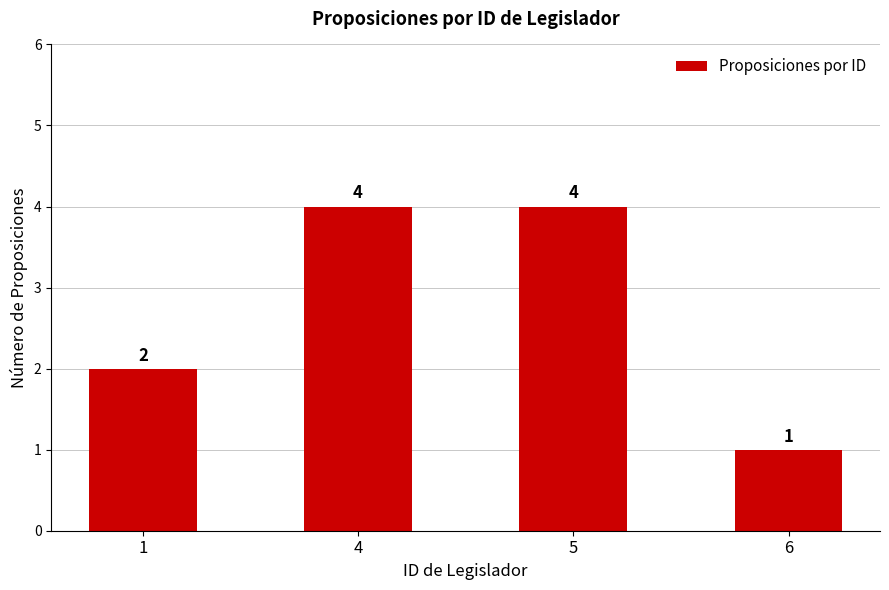

Is it true that the value at 5 is 4?

True